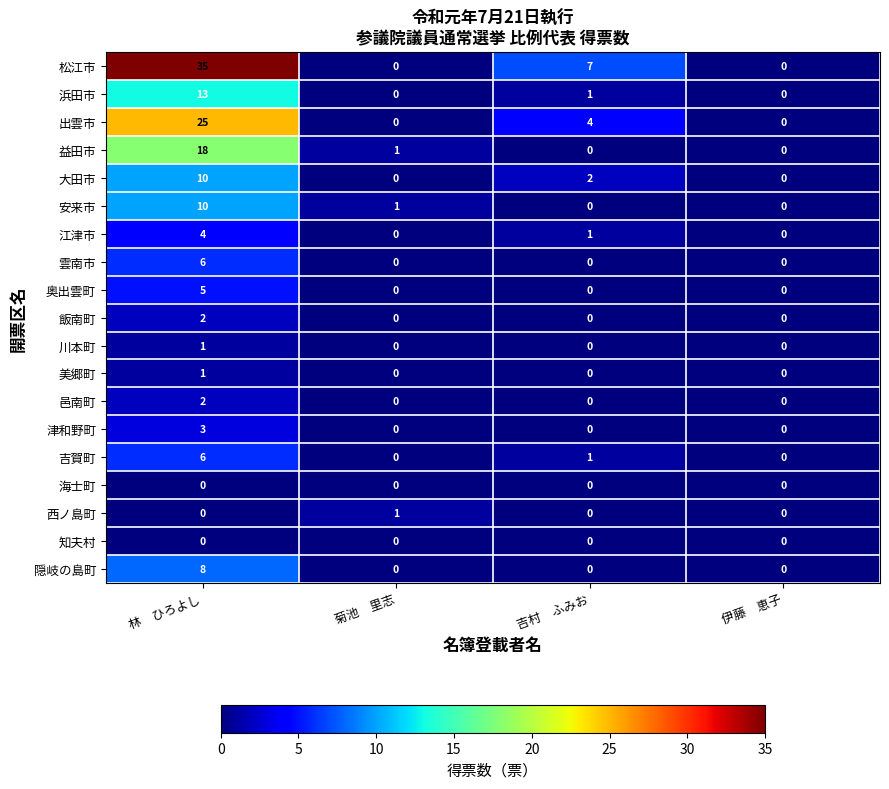

Between 林　ひろよし and 菊池　里志, which series saw the biggest shift?

松江市